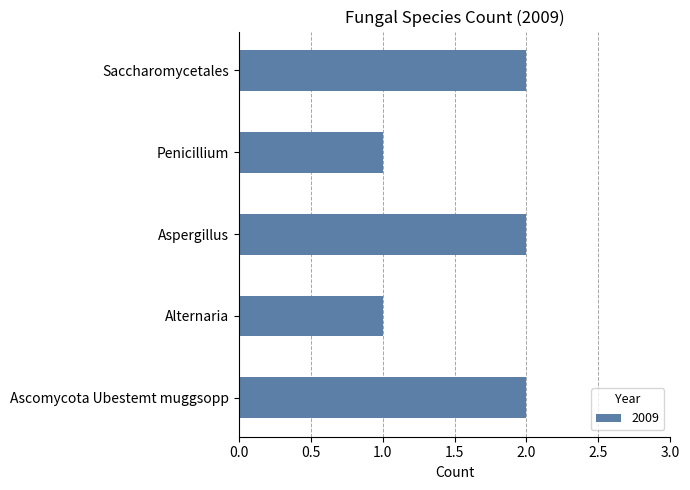

What is the approximate value at Saccharomycetales?

2